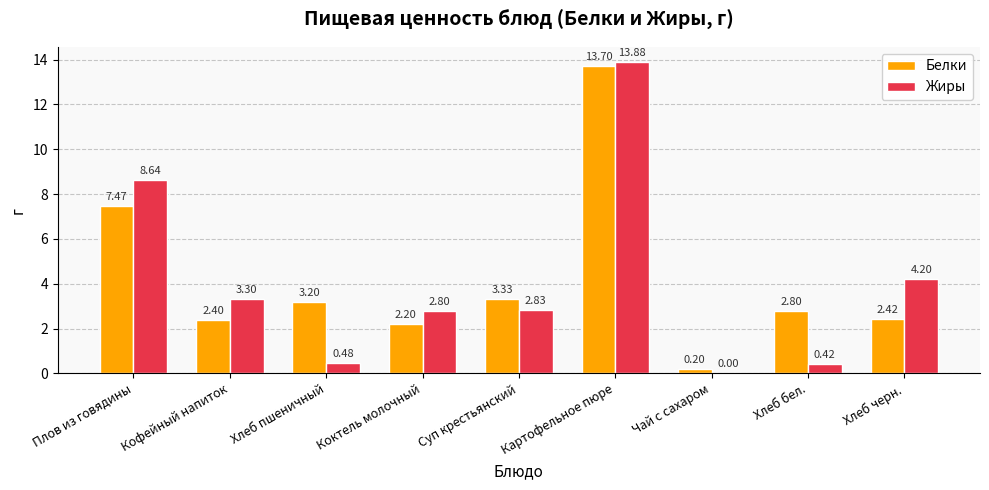

At which category is the sum across all series the highest?

Картофельное пюре